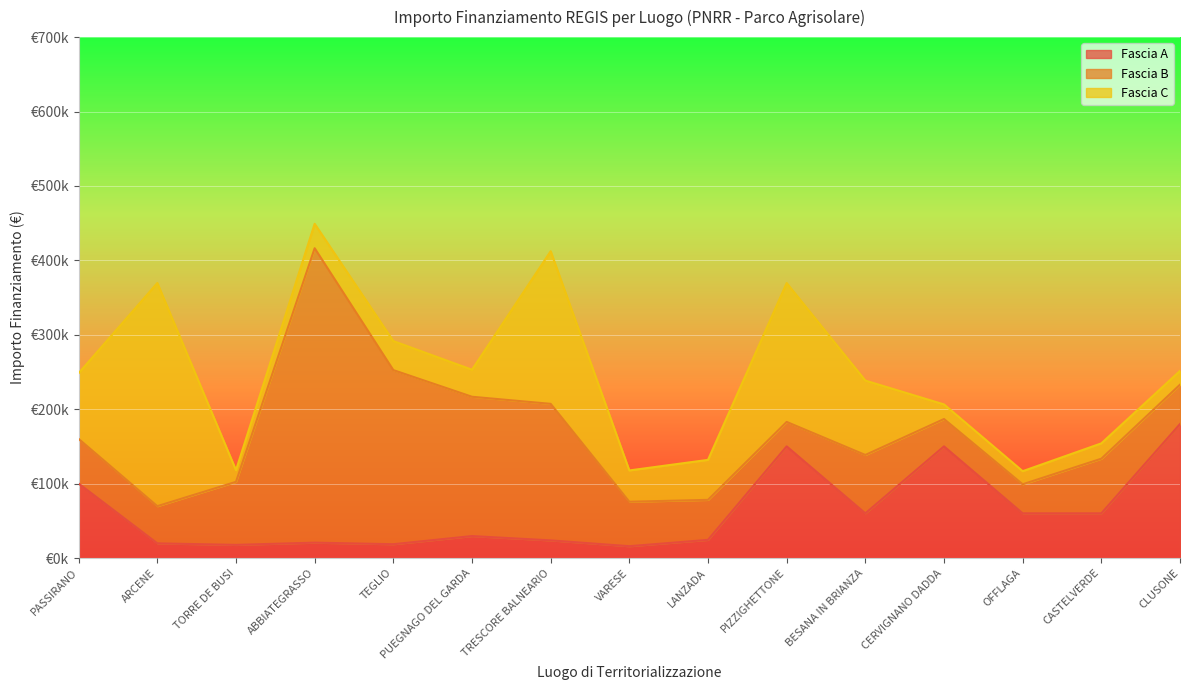

True or false: Fascia A has more than 2 interior local peaks.

True